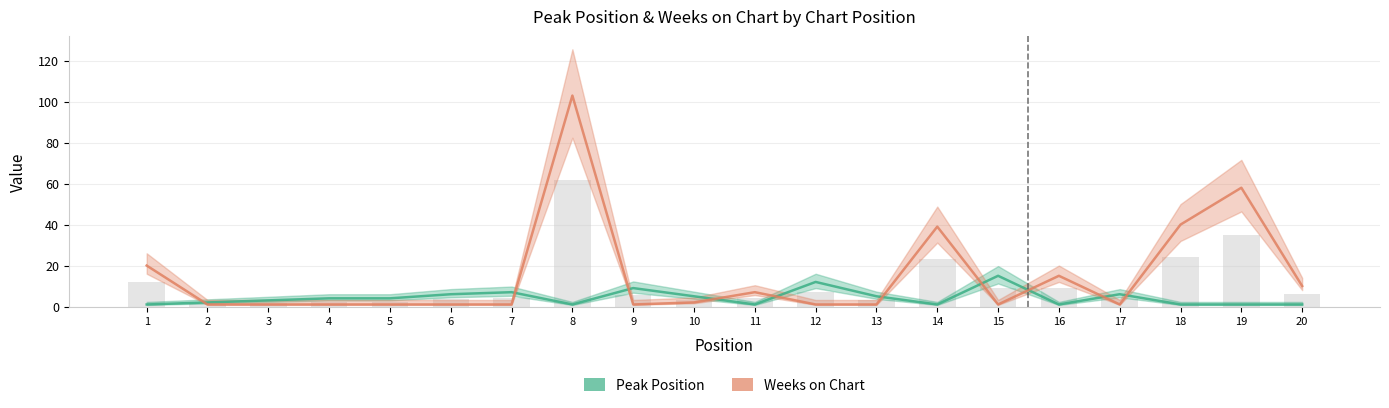

Which series has the largest range (max minus min)?

Weeks on Chart